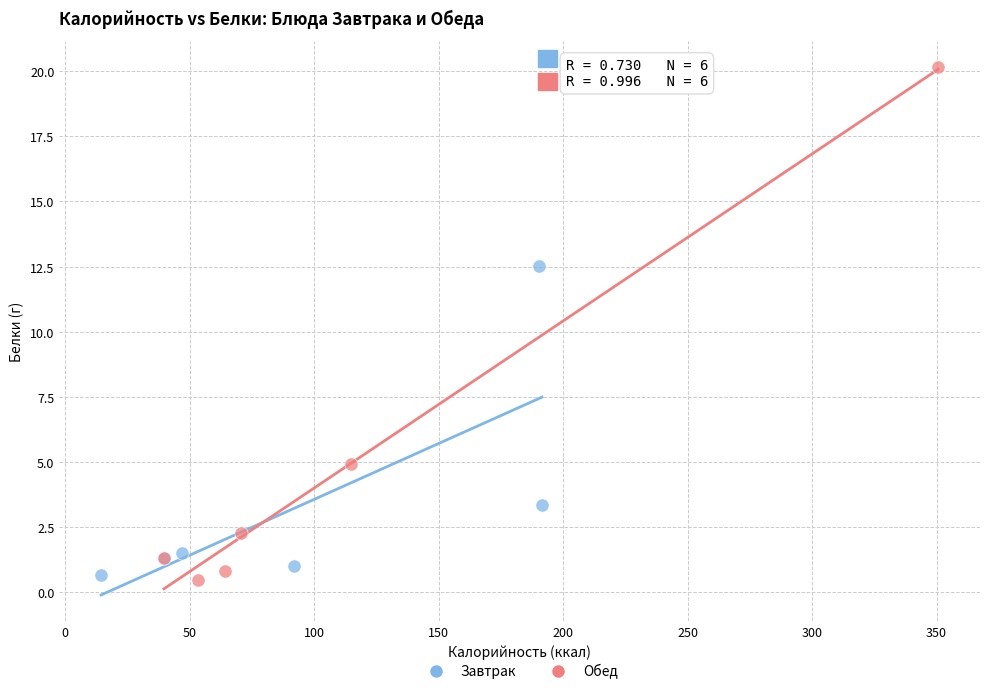

Which series has the widest spread of Y values?

Обед